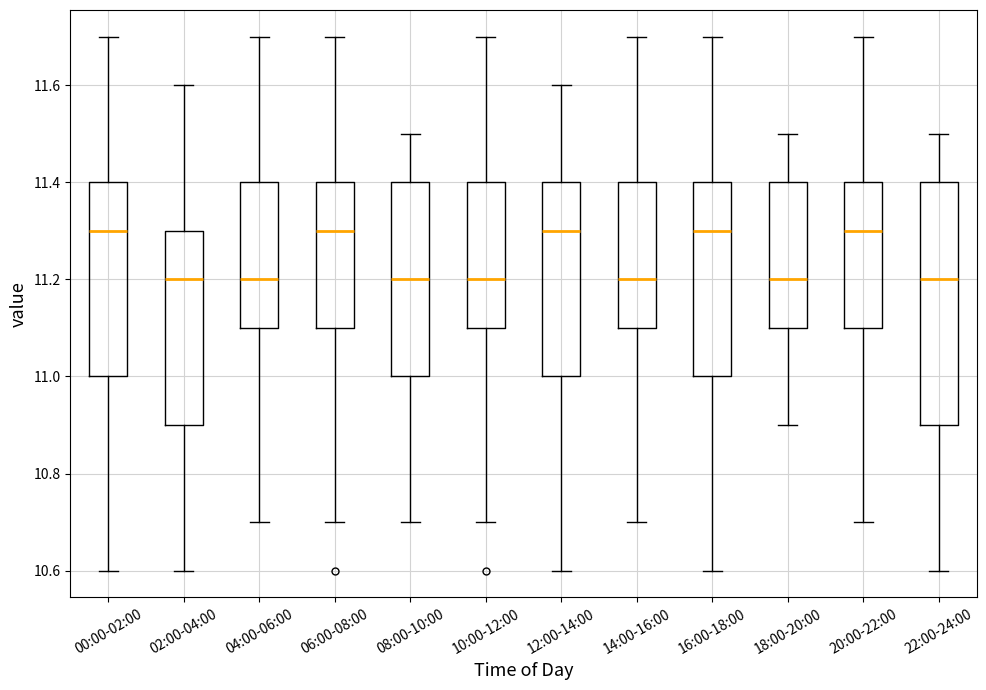

Which box is the tallest, from its lower edge to its upper edge?

22:00-24:00